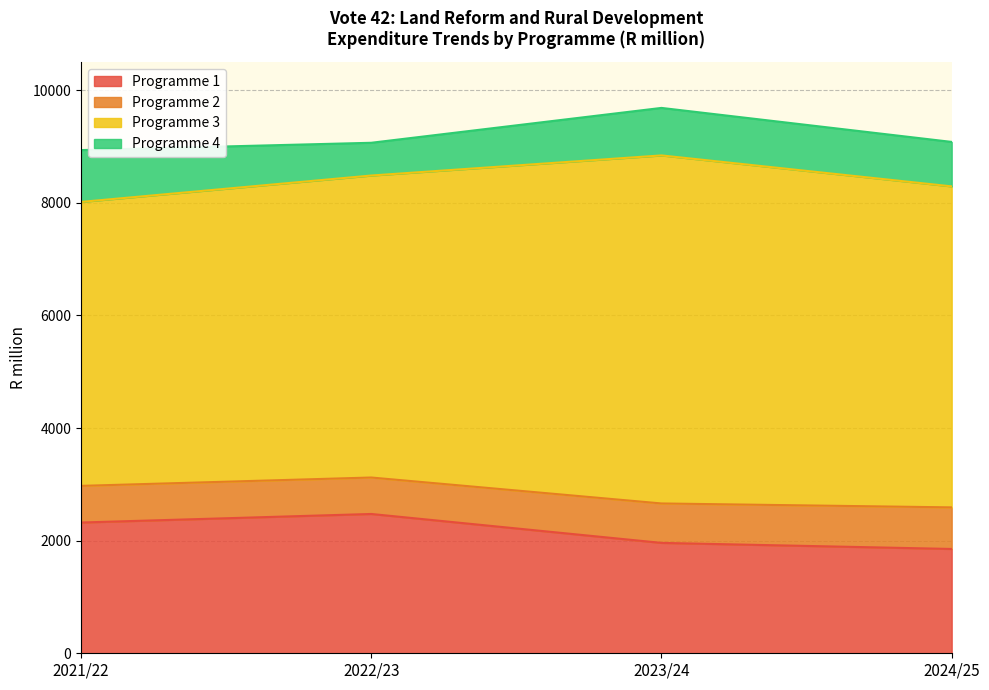

What are all the series names shown in the legend?

Programme 1, Programme 2, Programme 3, Programme 4